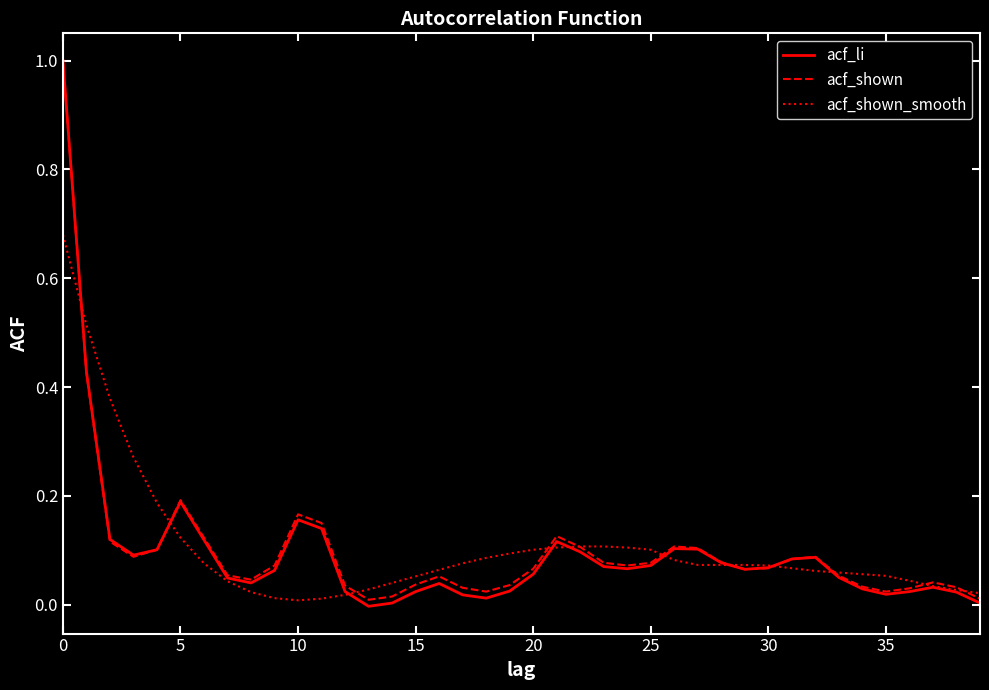

Which series has the largest range (max minus min)?

acf_li